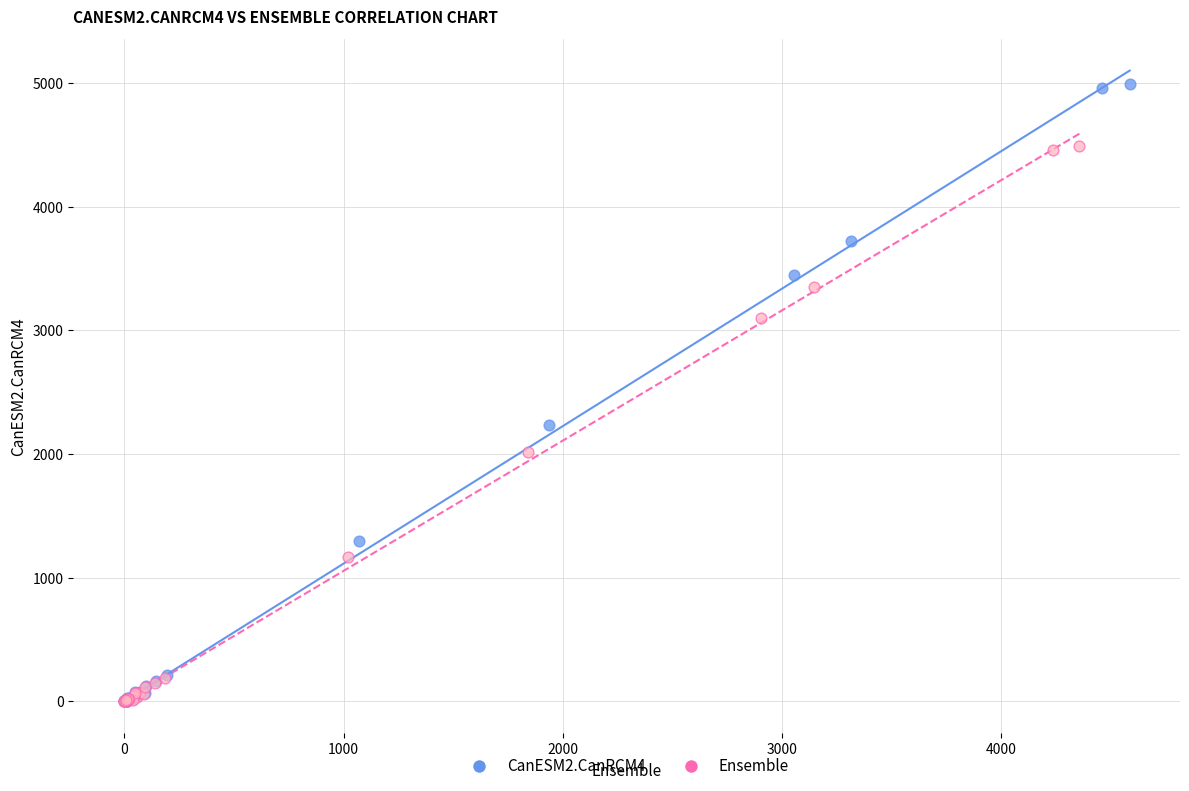

Which series reaches the maximum Y coordinate?

CanESM2.CanRCM4